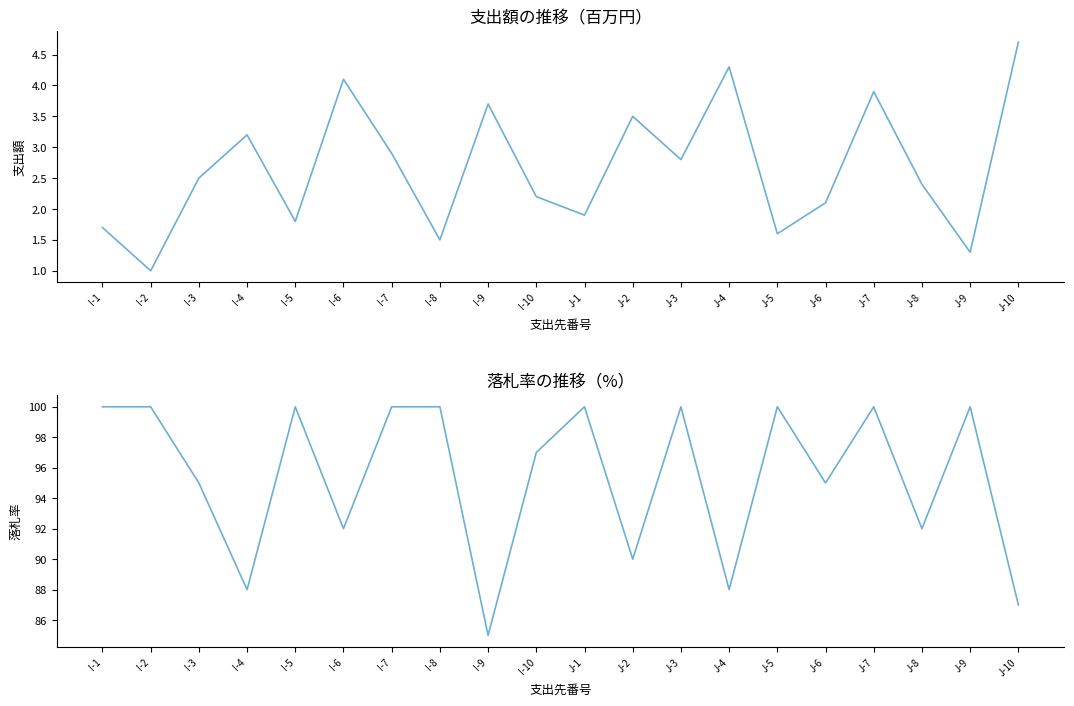

In 落札率, how many points are lower than both neighbors (excluding endpoints)?

7